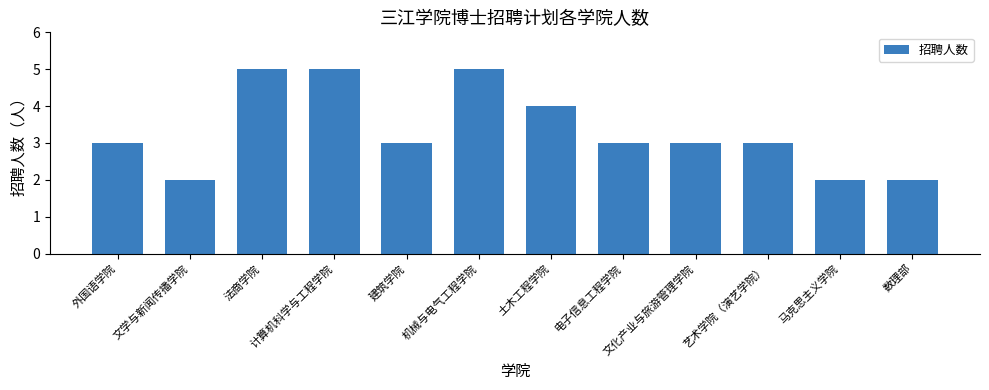

Reading left to right, list all the values displayed in this chart.

外国语学院=3	文学与新闻传播学院=2	法商学院=5	计算机科学与工程学院=5	建筑学院=3	机械与电气工程学院=5	土木工程学院=4	电子信息工程学院=3	文化产业与旅游管理学院=3	艺术学院（演艺学院）=3	马克思主义学院=2	数理部=2